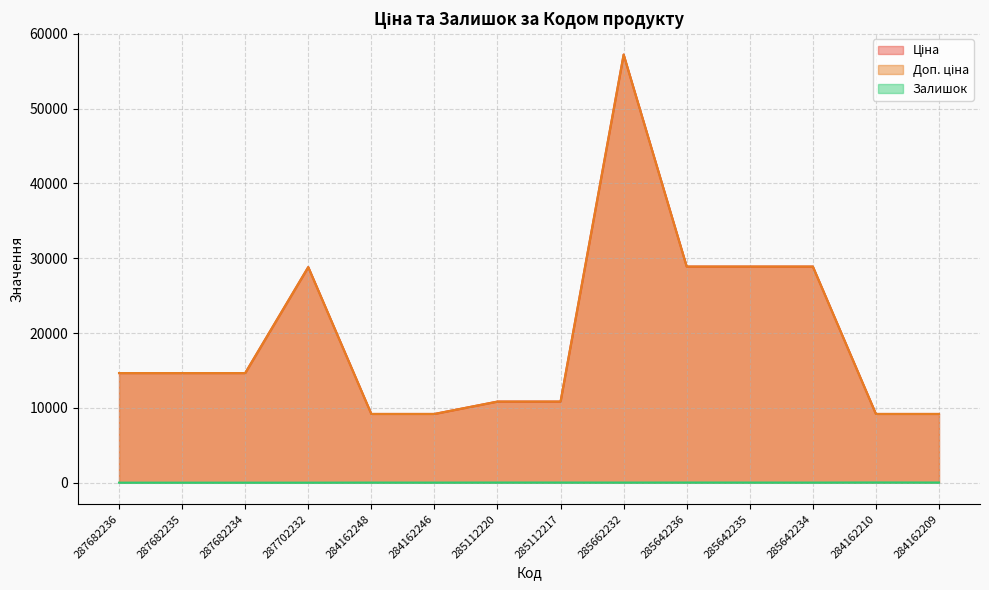

What is the maximum value shown in the chart?

57235.5